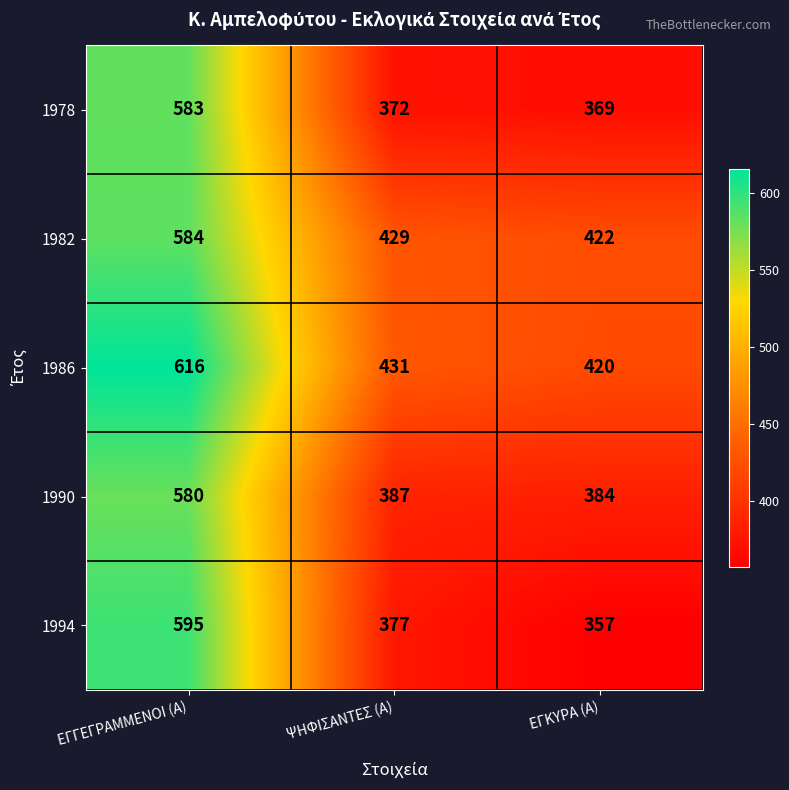

Reading left to right, what are all the values shown in this chart?

1978: 583	372	369
1982: 584	429	422
1986: 616	431	420
1990: 580	387	384
1994: 595	377	357